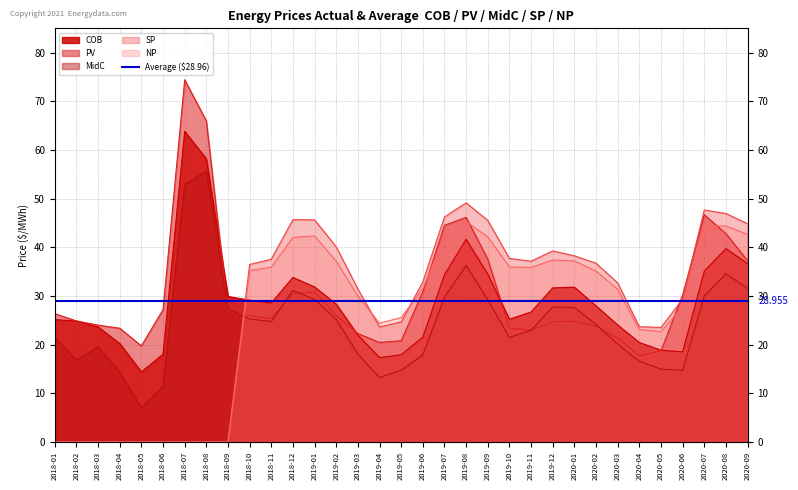

Rank the categories by MidC value from highest to lowest.

2018-08, 2018-07, 2019-08, 2020-08, 2020-09, 2018-12, 2020-07, 2019-07, 2019-01, 2019-09, 2019-12, 2020-01, 2018-09, 2018-10, 2019-02, 2018-11, 2020-02, 2019-11, 2019-10, 2018-01, 2020-03, 2018-03, 2019-03, 2019-06, 2018-02, 2020-04, 2020-05, 2020-06, 2019-05, 2018-04, 2019-04, 2018-06, 2018-05